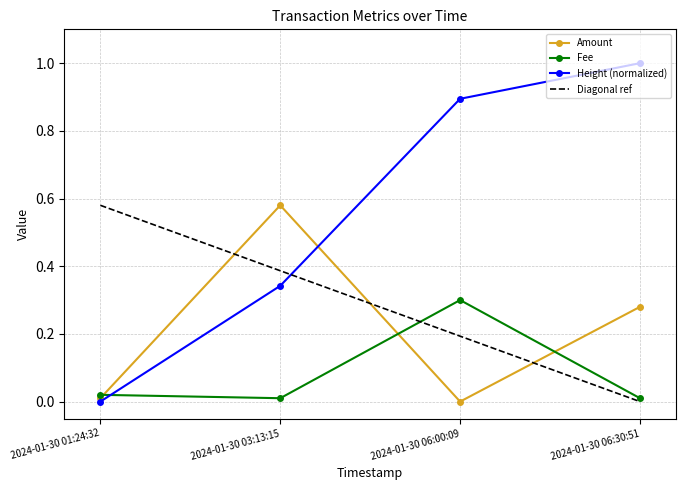

What is the difference between the highest and lowest values at 2024-01-30 06:30:51?

1.0